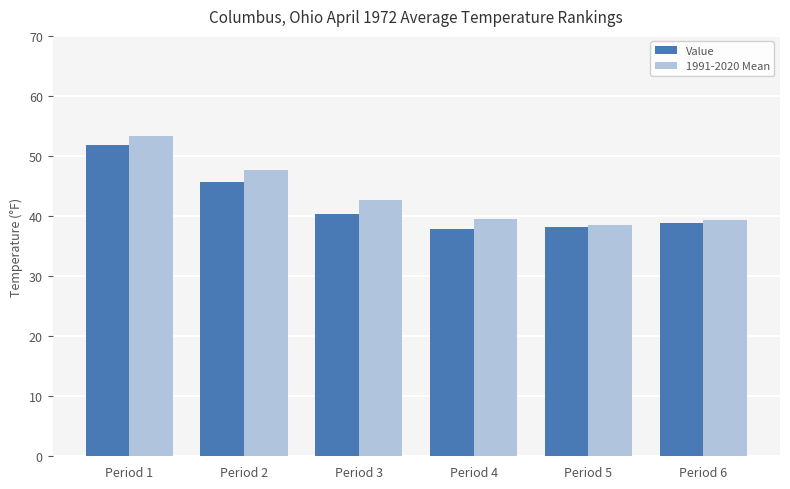

What is the spread (max minus min) of values at Period 1?

1.5